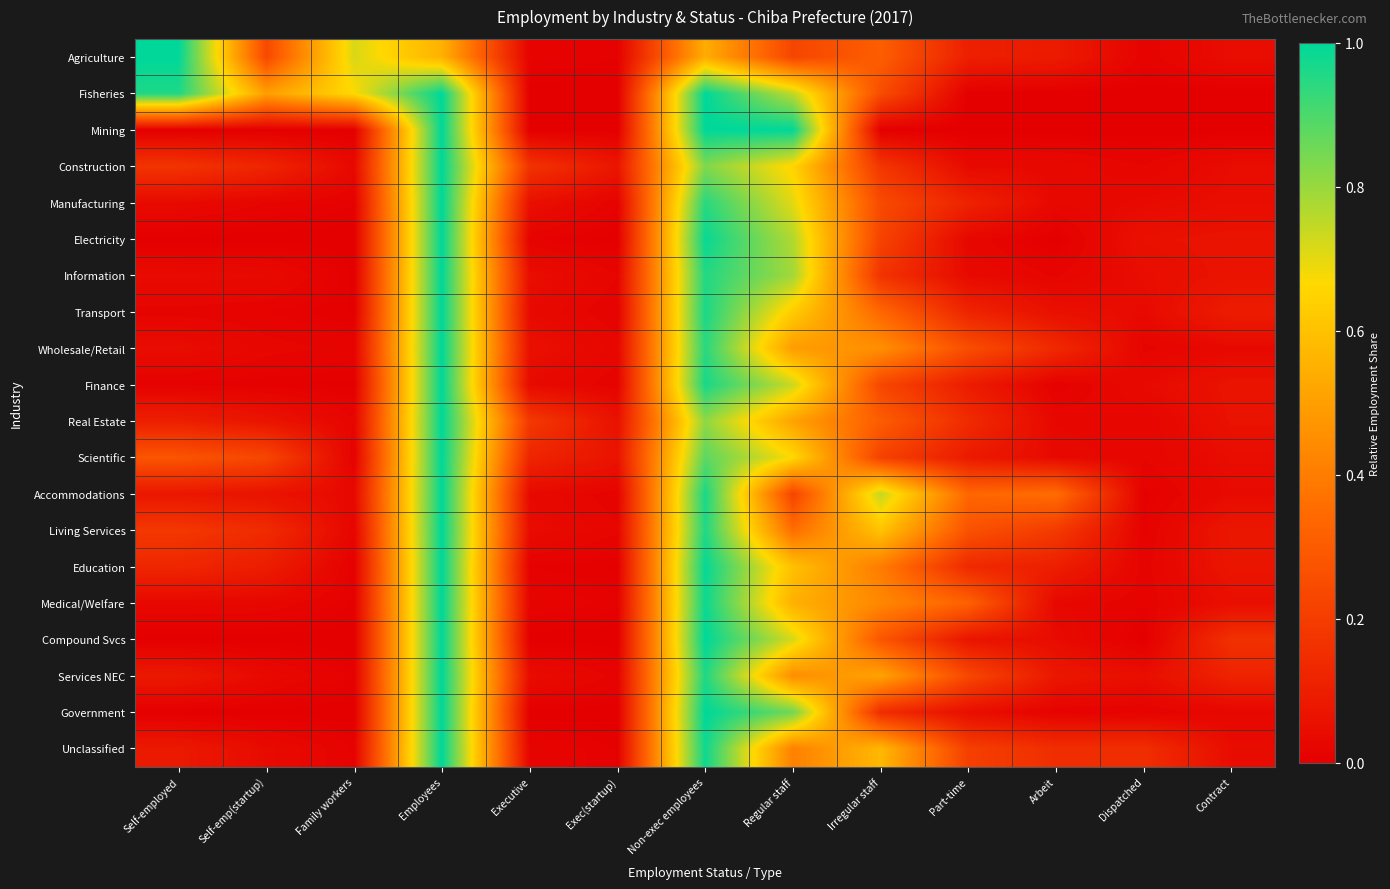

Rank the series by their maximum value, from lowest to highest.

Agriculture, Fisheries, Mining, Construction, Manufacturing, Electricity, Information, Transport, Wholesale/Retail, Finance, Real Estate, Scientific, Accommodations, Living Services, Education, Medical/Welfare, Compound Svcs, Services NEC, Government, Unclassified